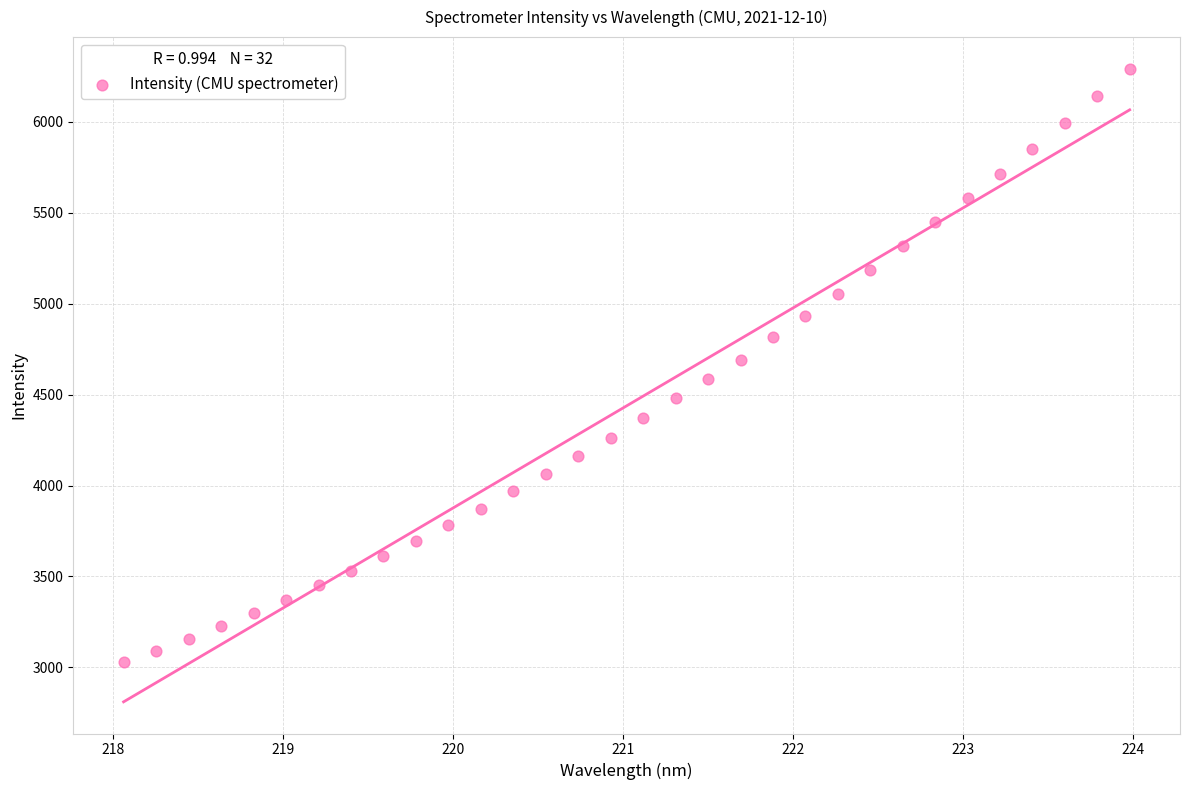

What is the range of X values (max minus min)?

5.9